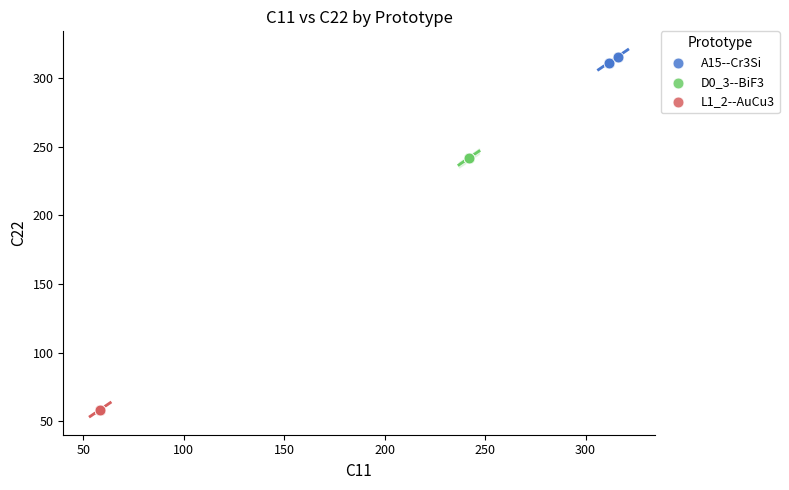

Which series contains the lowest Y value?

L1_2--AuCu3